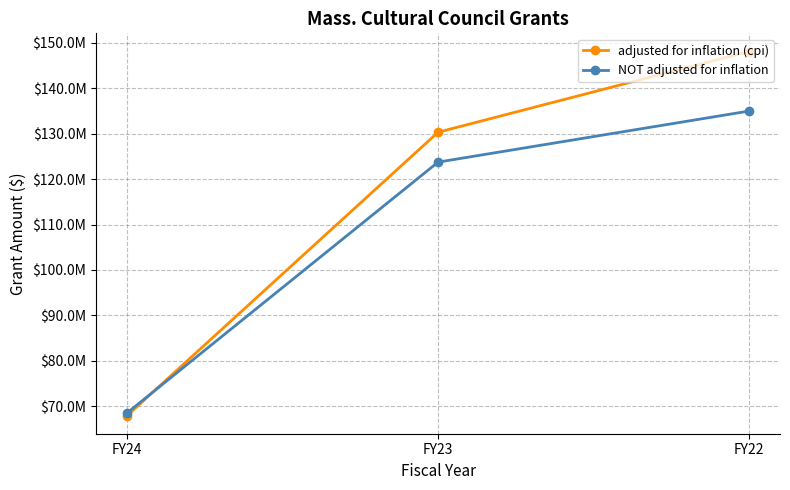

Is the value of NOT adjusted for inflation at FY23 greater than the value of adjusted for inflation (cpi) at FY22?

No